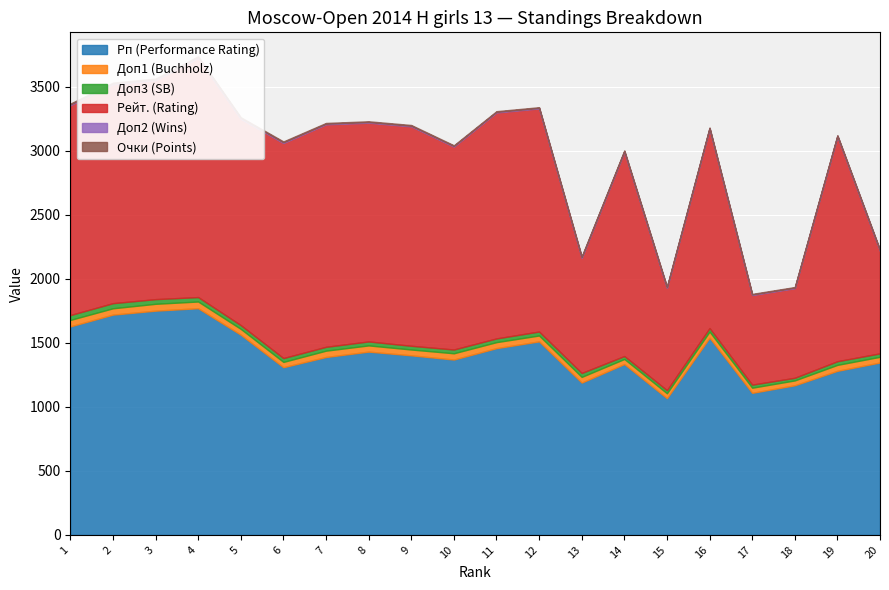

What is the value of the Доп1 (Buchholz) point at the 1st from the left?

50.5